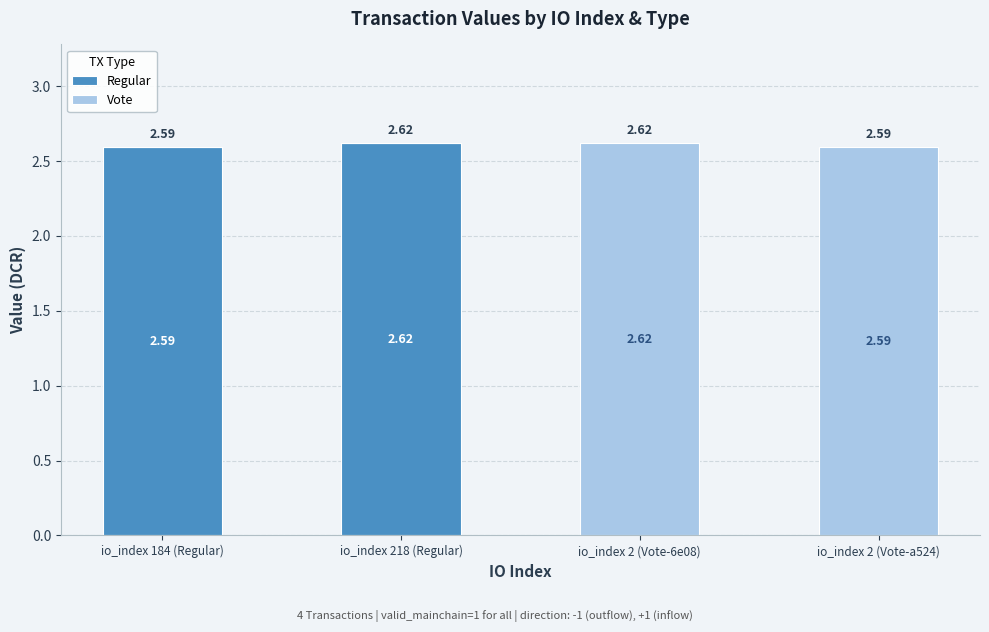

What is the sum of all Regular values?

5.2